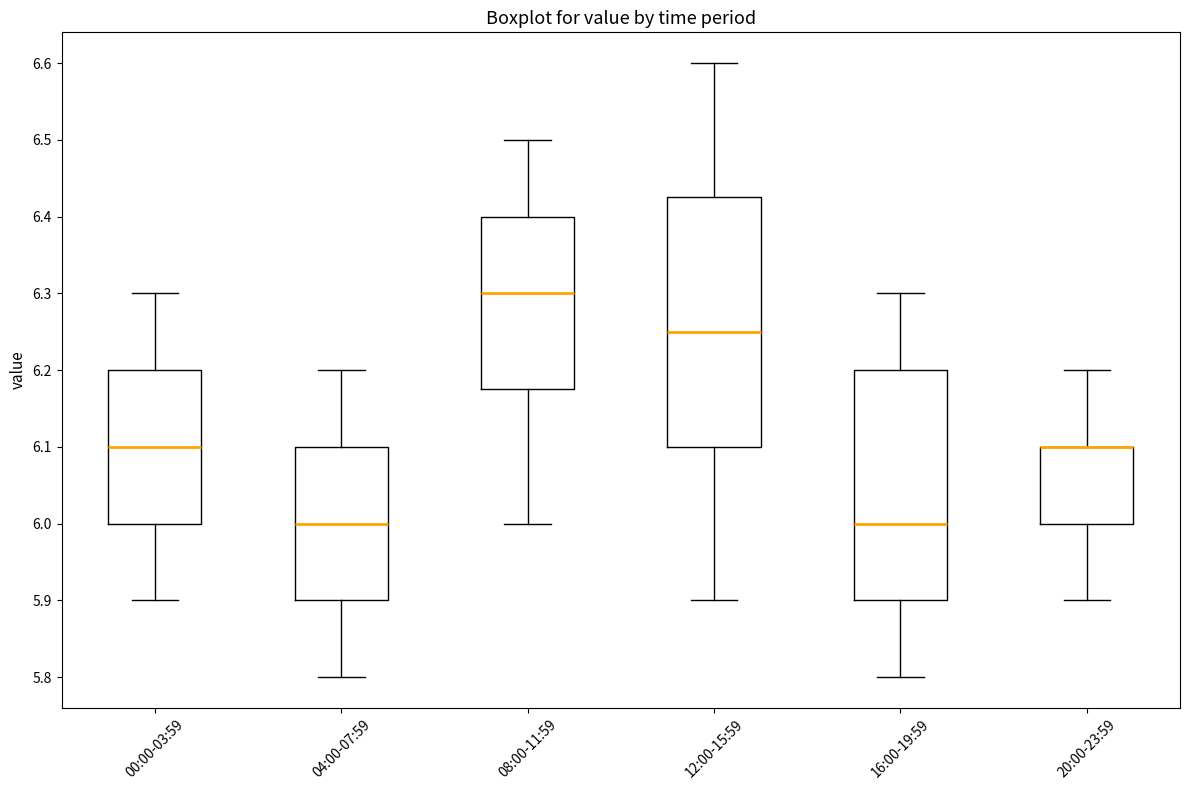

Where is the upper edge of the box for 08:00-11:59 on the y-axis? The values are not printed on the chart, so give them approximately, as read against the axis.

6.40